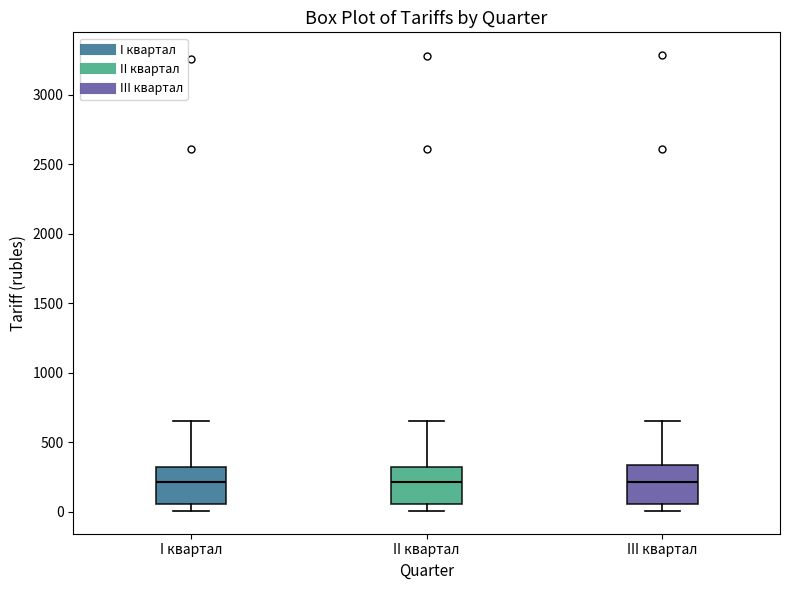

Reading left to right, transcribe this box plot: for each box, give where its median line is, the range the box spans, and where its two whiskers end, as read against the y-axis. The values are not printed on the chart, so give them approximately, as read against the axis.

I квартал: median 200, box 50 to 300, whiskers 0 to 650
II квартал: median 200, box 50 to 300, whiskers 0 to 650
III квартал: median 200, box 50 to 350, whiskers 0 to 650